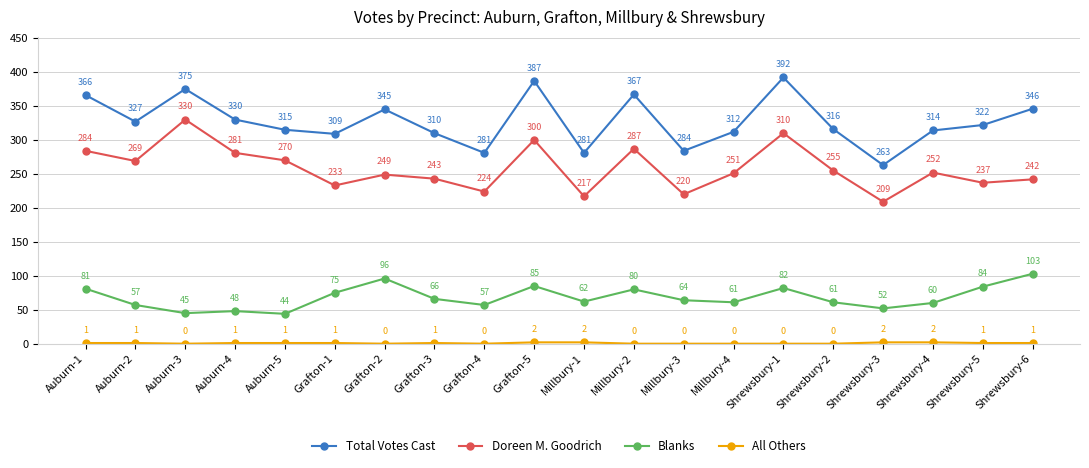

How many interior local peaks does the Doreen M. Goodrich series have?

6